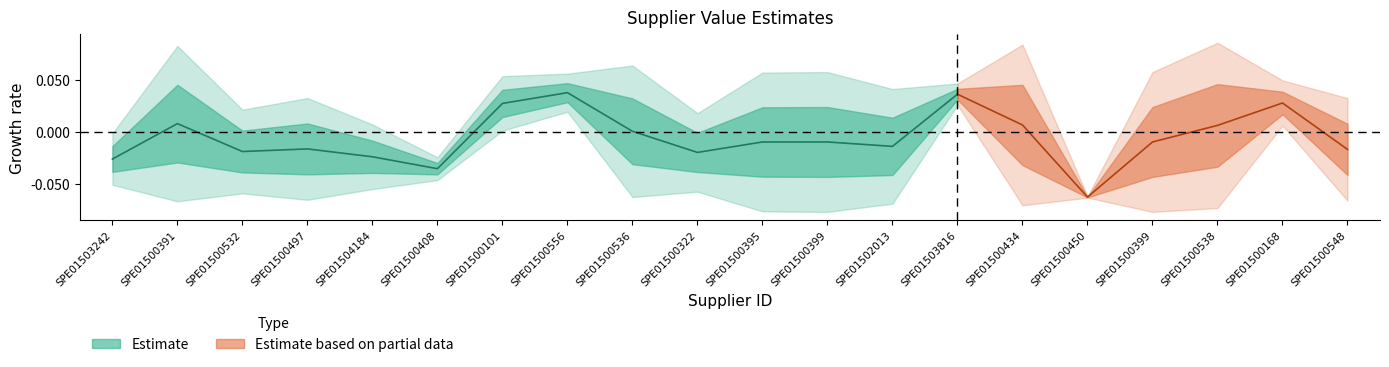

Is it true that norm_value equals 0.7 at SPE01500434?

False